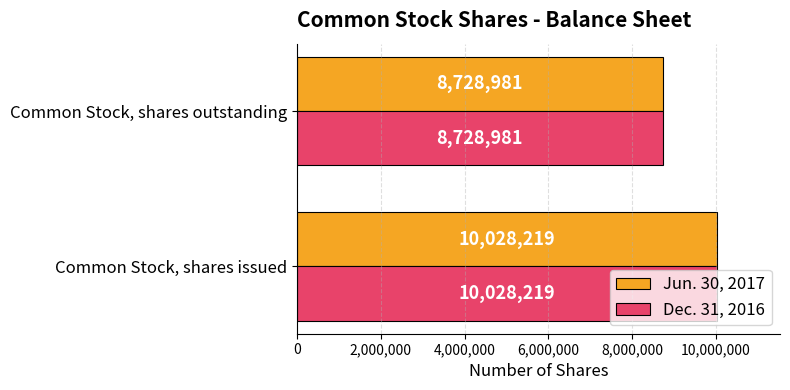

The Jun. 30, 2017 series shows 5272470 at Common Stock, shares issued. True or false?

False